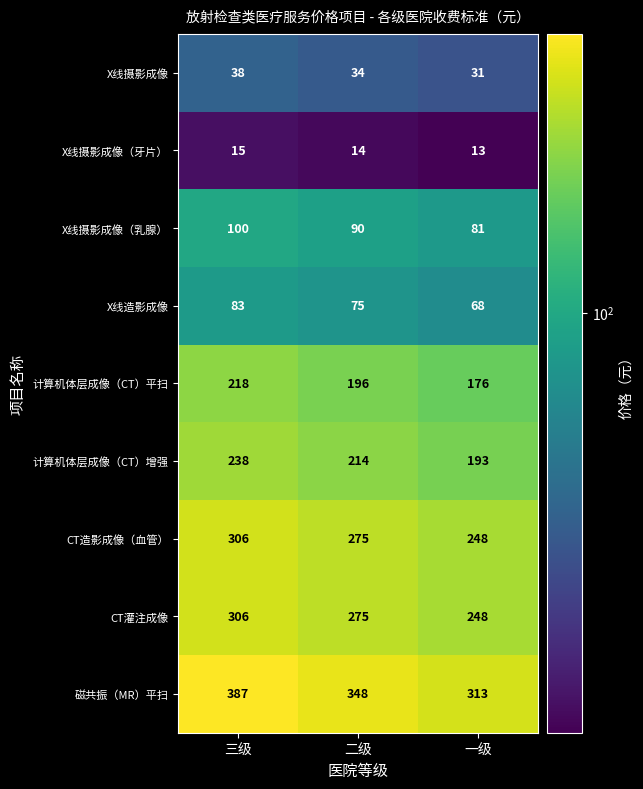

True or false: 磁共振（MR）平扫 has a value of 136 at 二级.

False